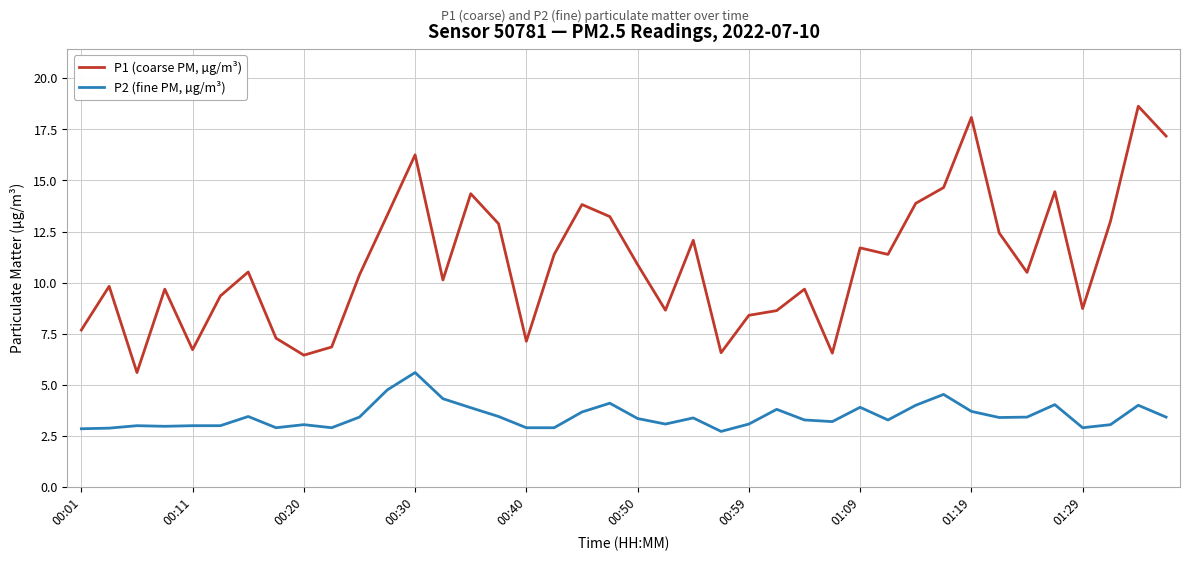

Which series has the widest spread of values?

P1 (coarse PM, µg/m³)